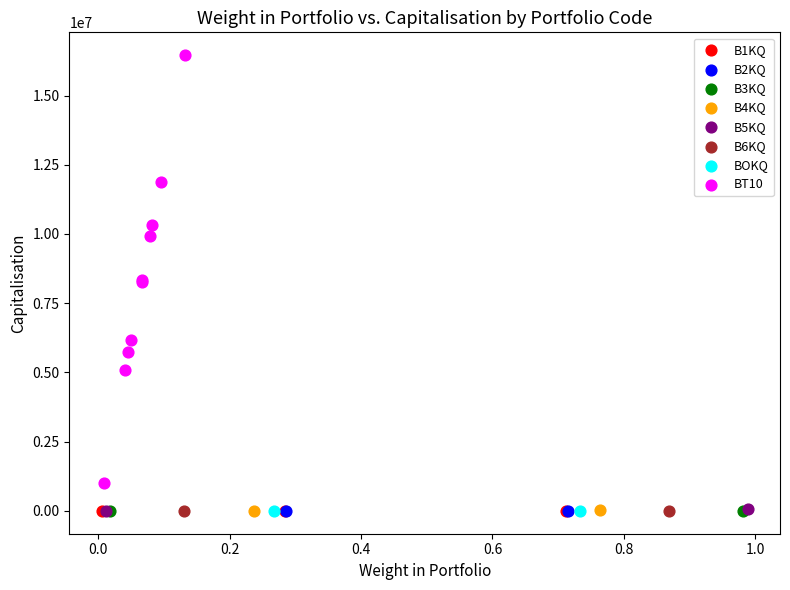

What are all the series names shown in the legend?

B1KQ, B2KQ, B3KQ, B4KQ, B5KQ, B6KQ, BOKQ, BT10